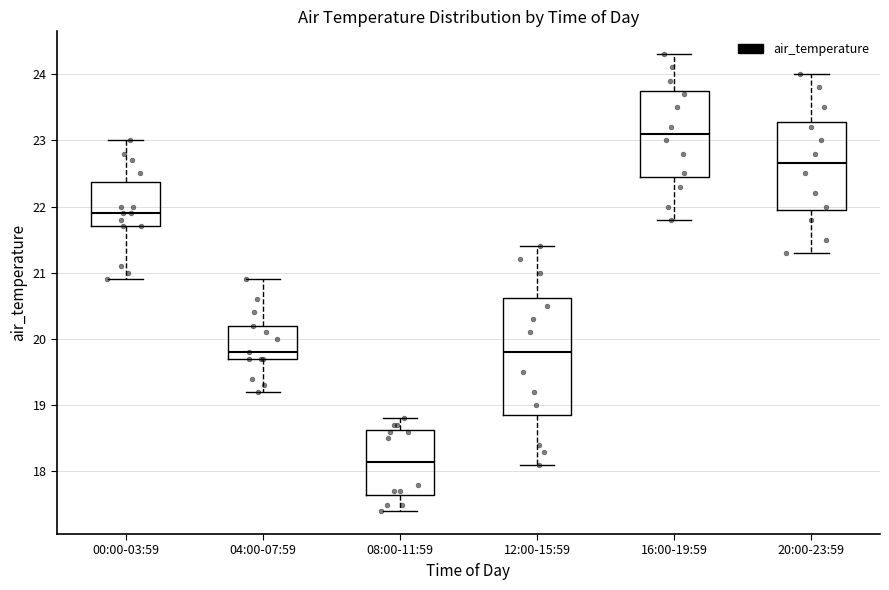

Comparing the boxes themselves (not the whiskers), which one is the tallest?

12:00-15:59